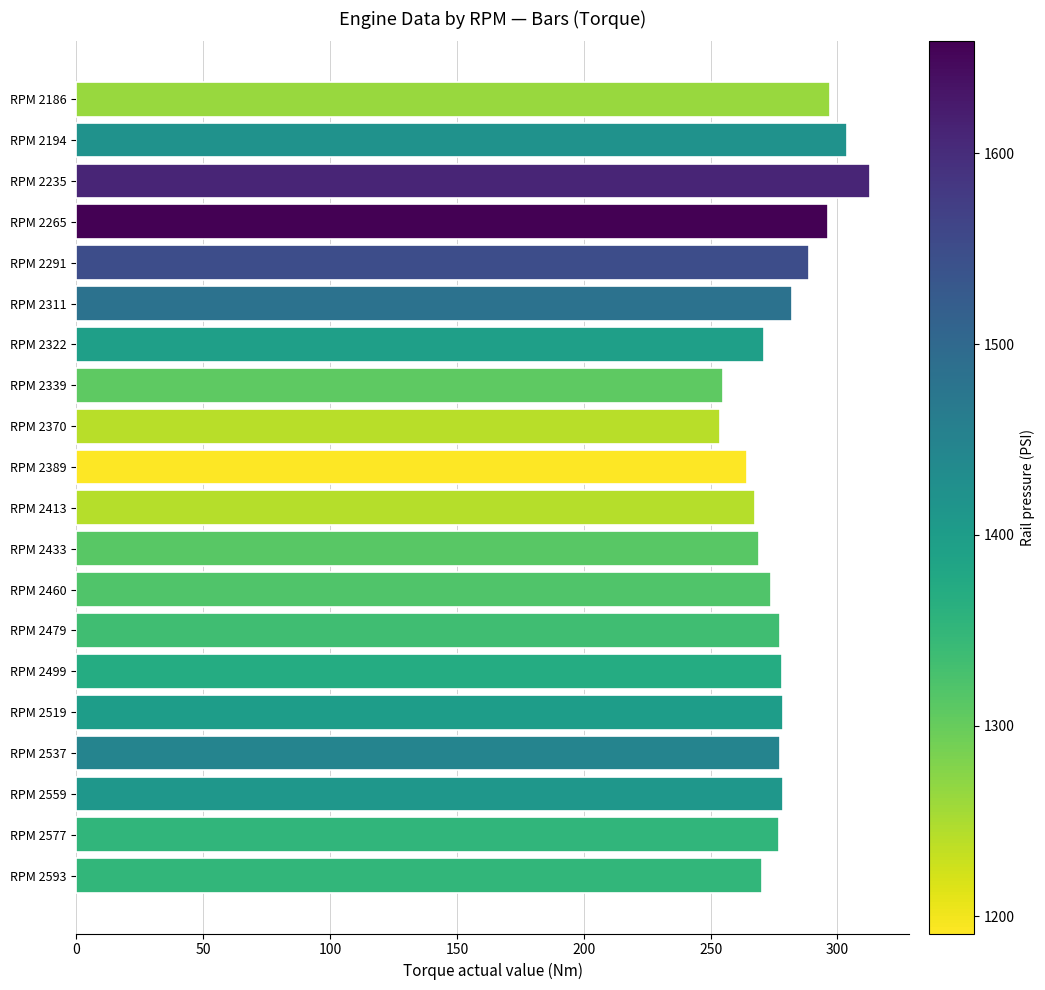

What is the change in value from RPM 2339 to RPM 2519?

+23.7